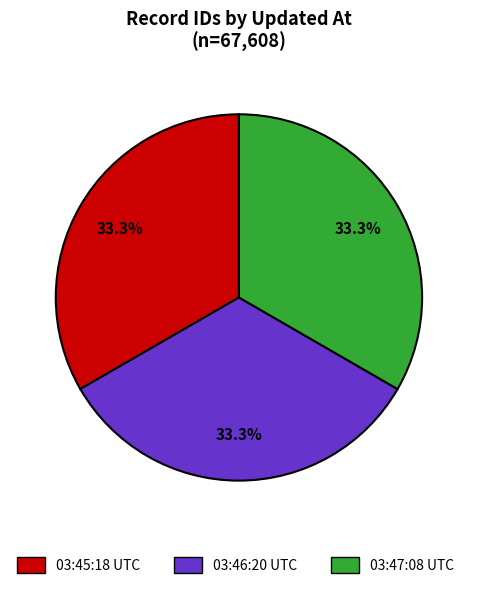

Is there a majority slice in this chart?

No